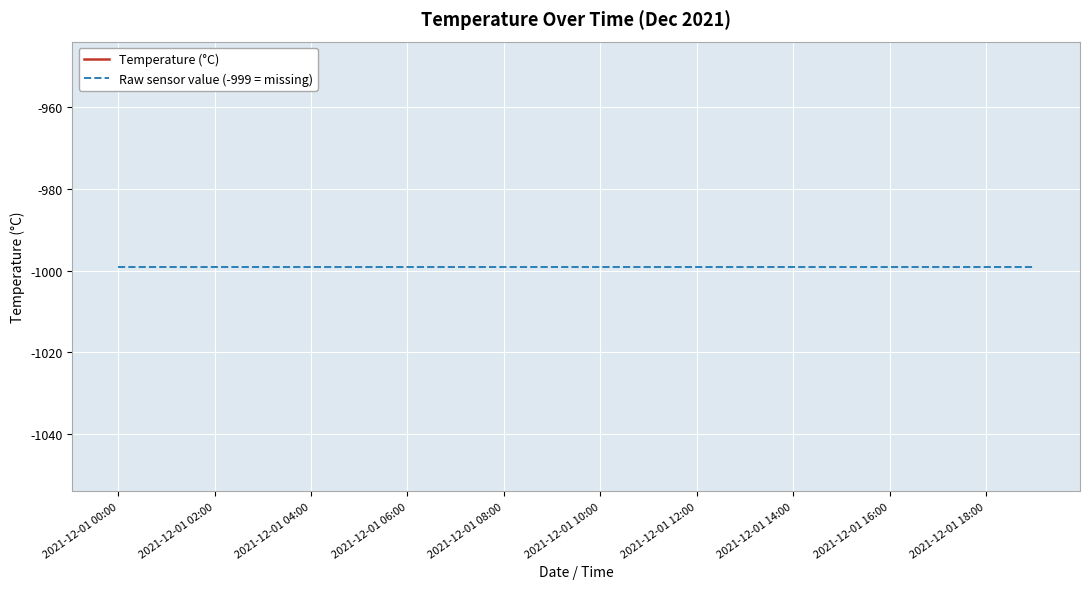

Rank the series at 2021-12-01 00:00 from lowest to highest value.

Temperature (°C), Raw sensor value (-999 = missing)